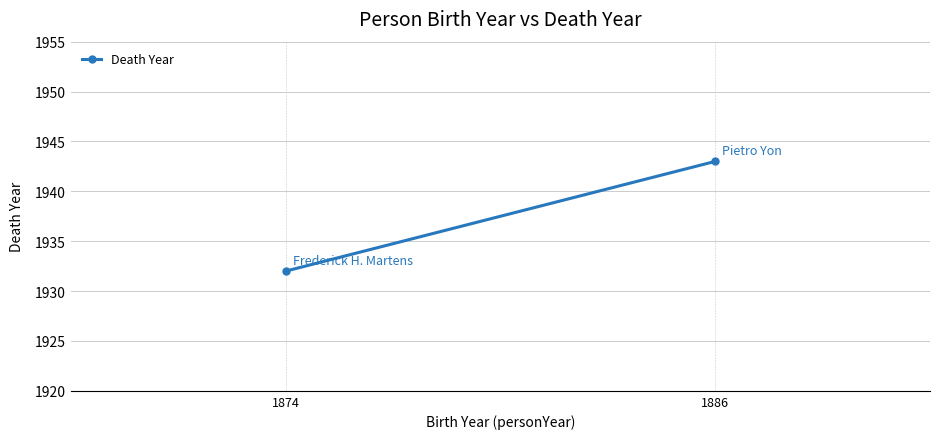

Is this an area chart (filled region under the line)?

No